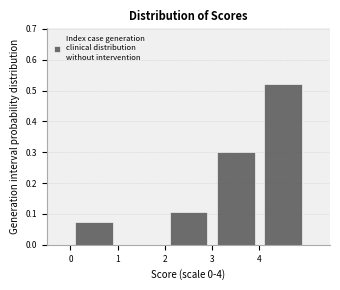

Reading left to right, transcribe this chart: for each bar, give the range it covers on the x-axis and its height. The values are not printed on the chart, so give them approximately, as read against the axis.

0 to 1: 0.07
1 to 2: 0
2 to 3: 0.11
3 to 4: 0.30
4 to 5: 0.52